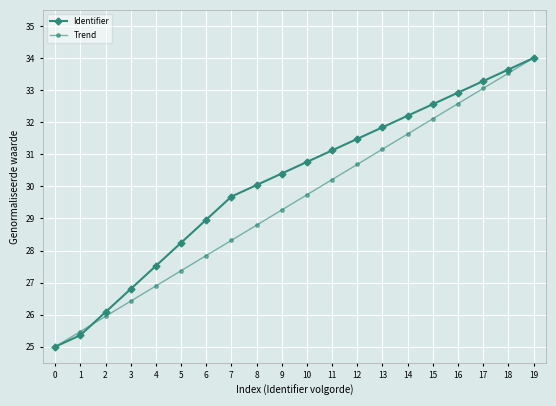

Rank the categories by Trend value from highest to lowest.

19, 18, 17, 16, 15, 14, 13, 12, 11, 10, 9, 8, 7, 6, 5, 4, 3, 2, 1, 0